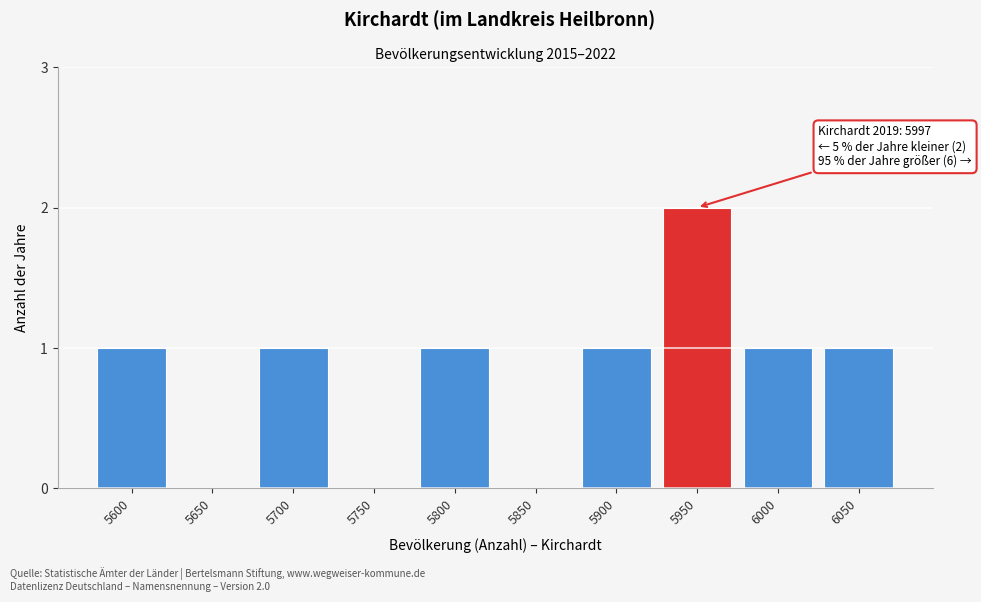

Reading left to right, extract all data points from this chart.

5600=1	5650=0	5700=1	5750=0	5800=1	5850=0	5900=1	5950=2	6000=1	6050=1